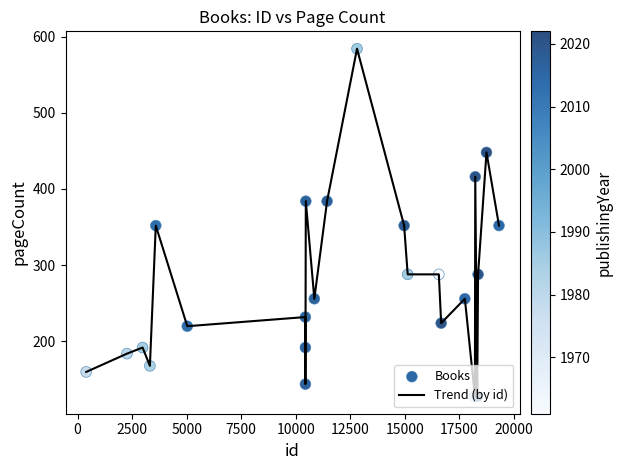

What is the smallest value displayed?

128